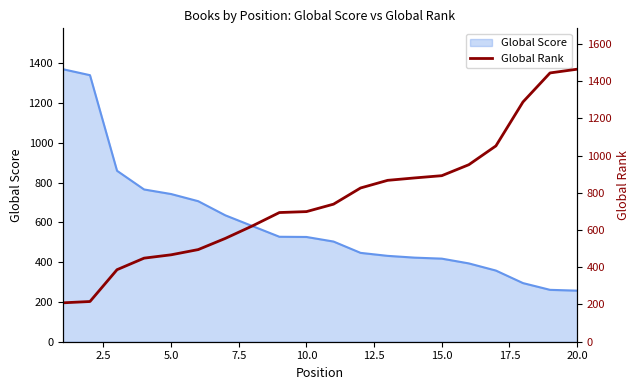

What is the minimum value for Global Score?

257